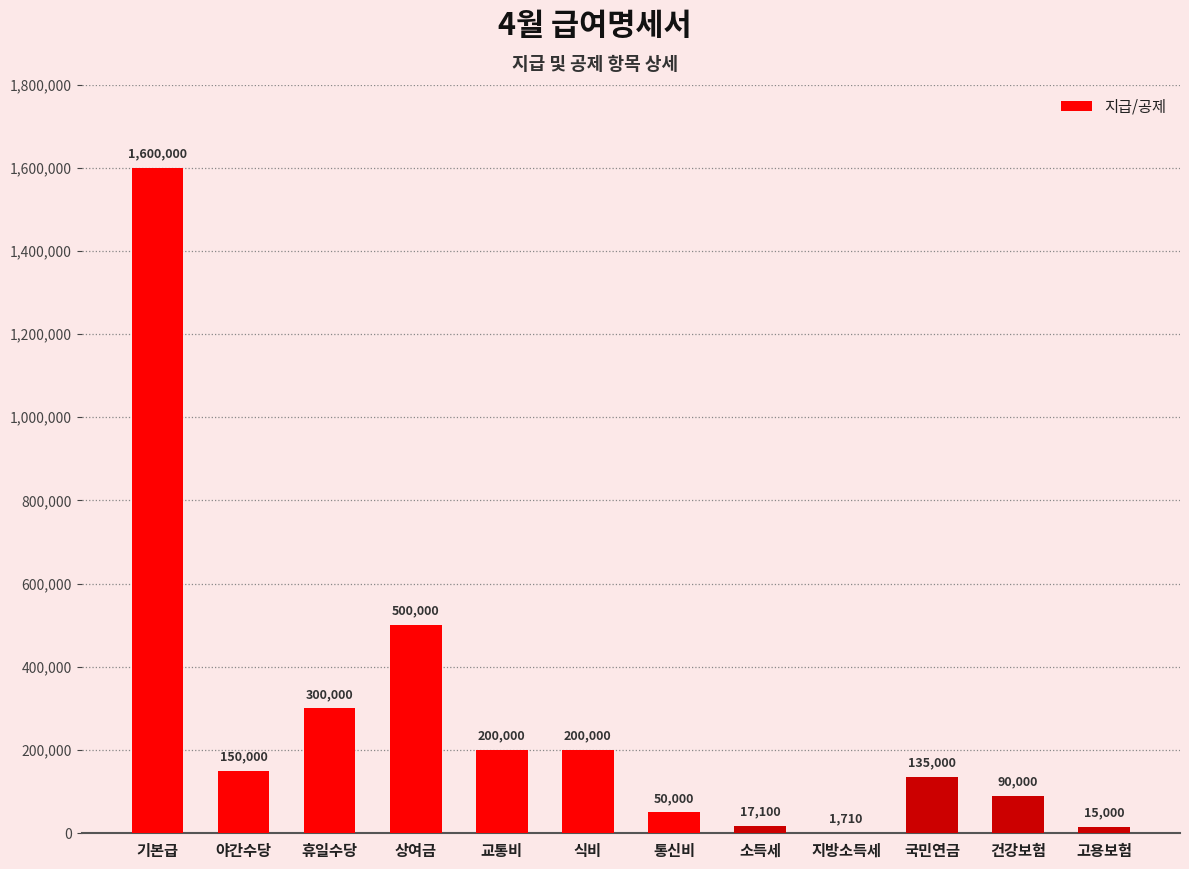

Does the chart contain stacked bars?

No